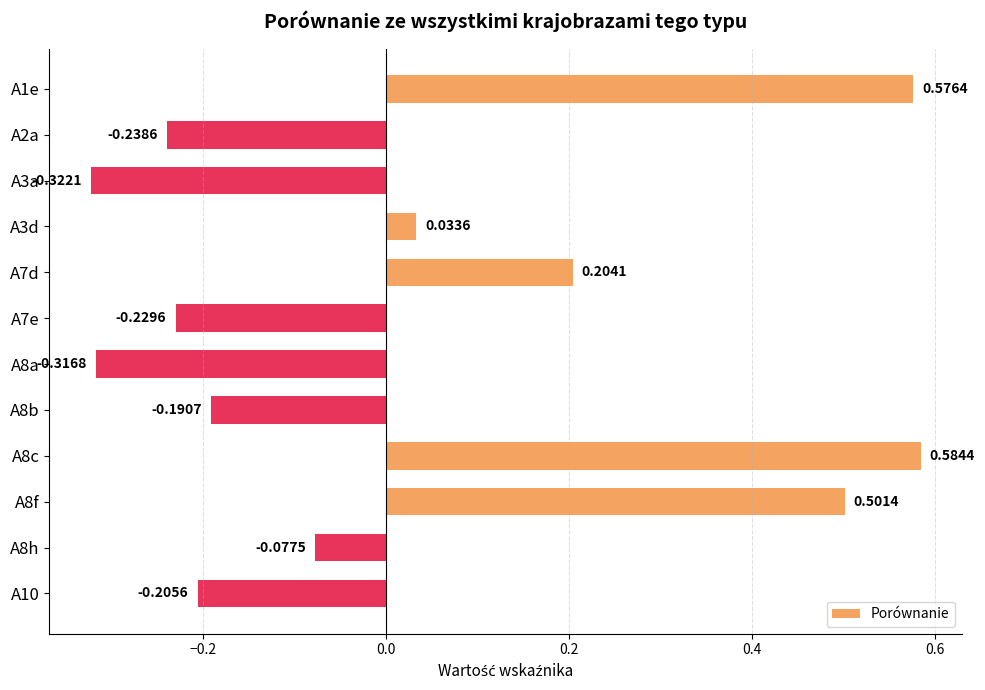

Rank the categories by value from highest to lowest.

A8c, A1e, A8f, A7d, A3d, A8h, A8b, A10, A7e, A2a, A8a, A3a